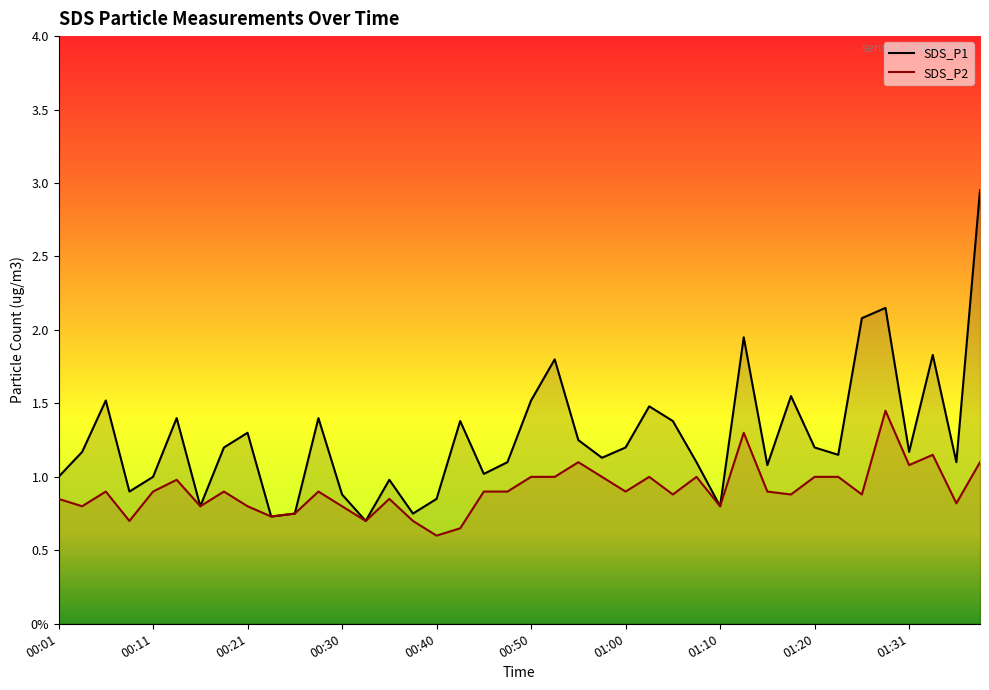

Which has a higher value, 01:20 or 00:23?

01:20